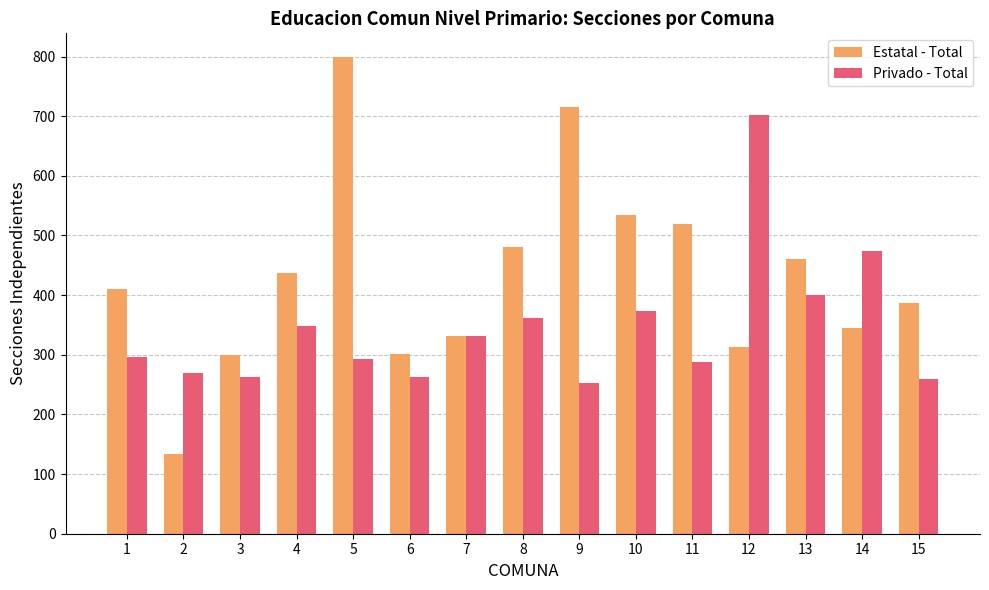

Which series has the largest total across all categories?

Estatal - Total